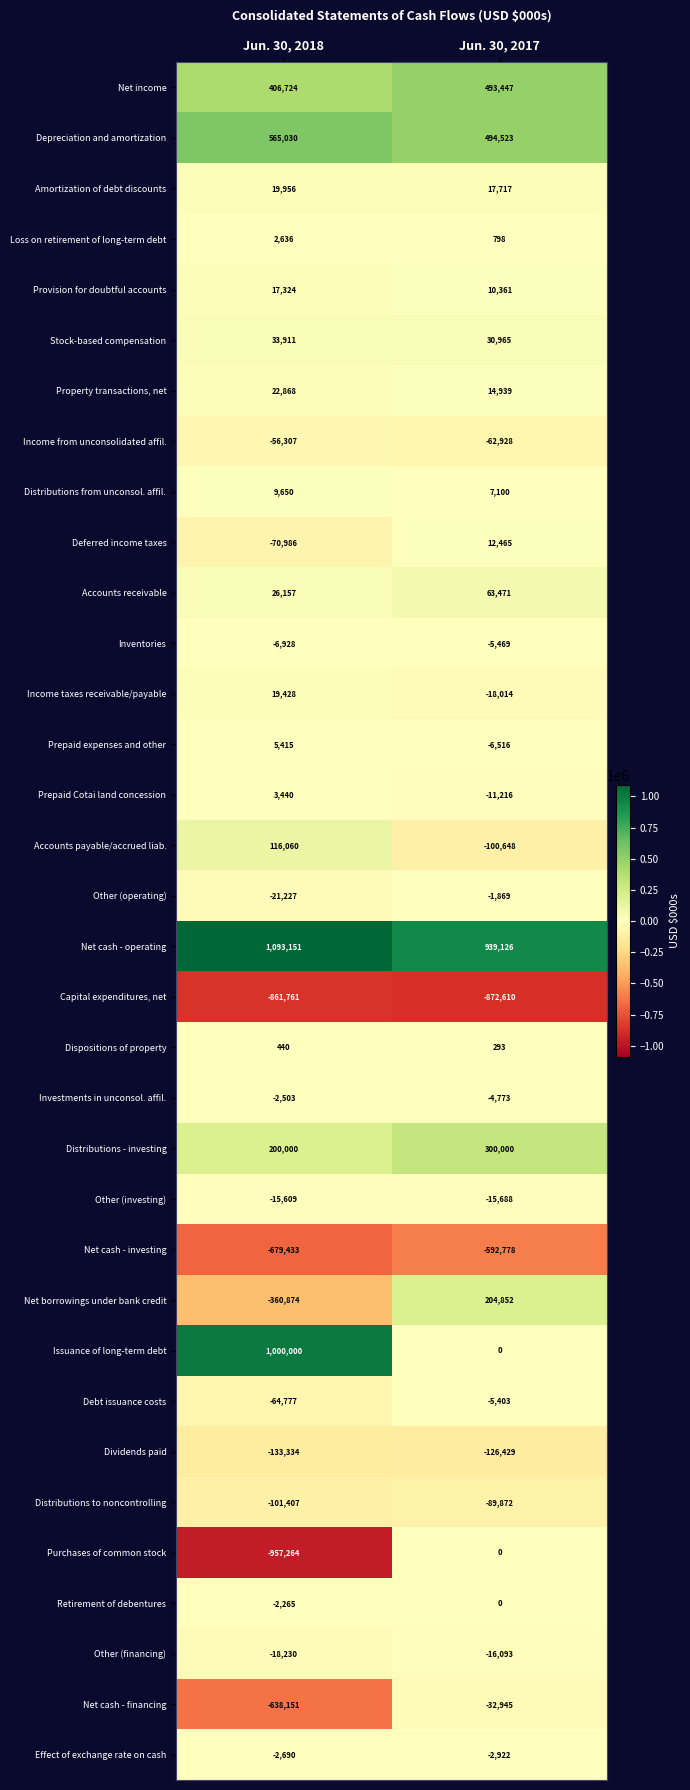

Which series has the largest total across all categories?

Net cash - operating